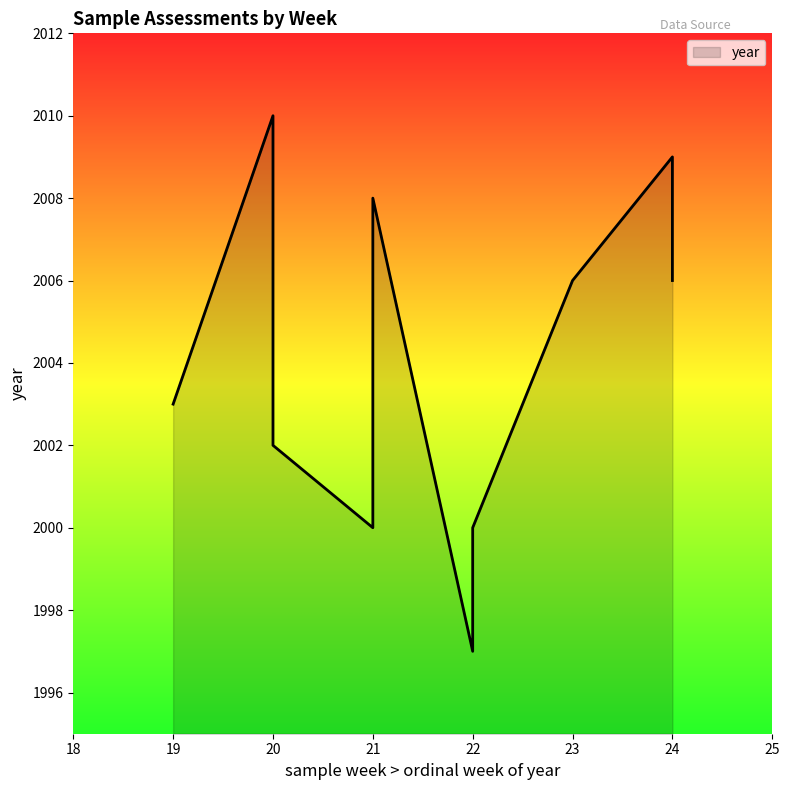

How many interior local peaks (higher than both neighbors) does the data have?

3